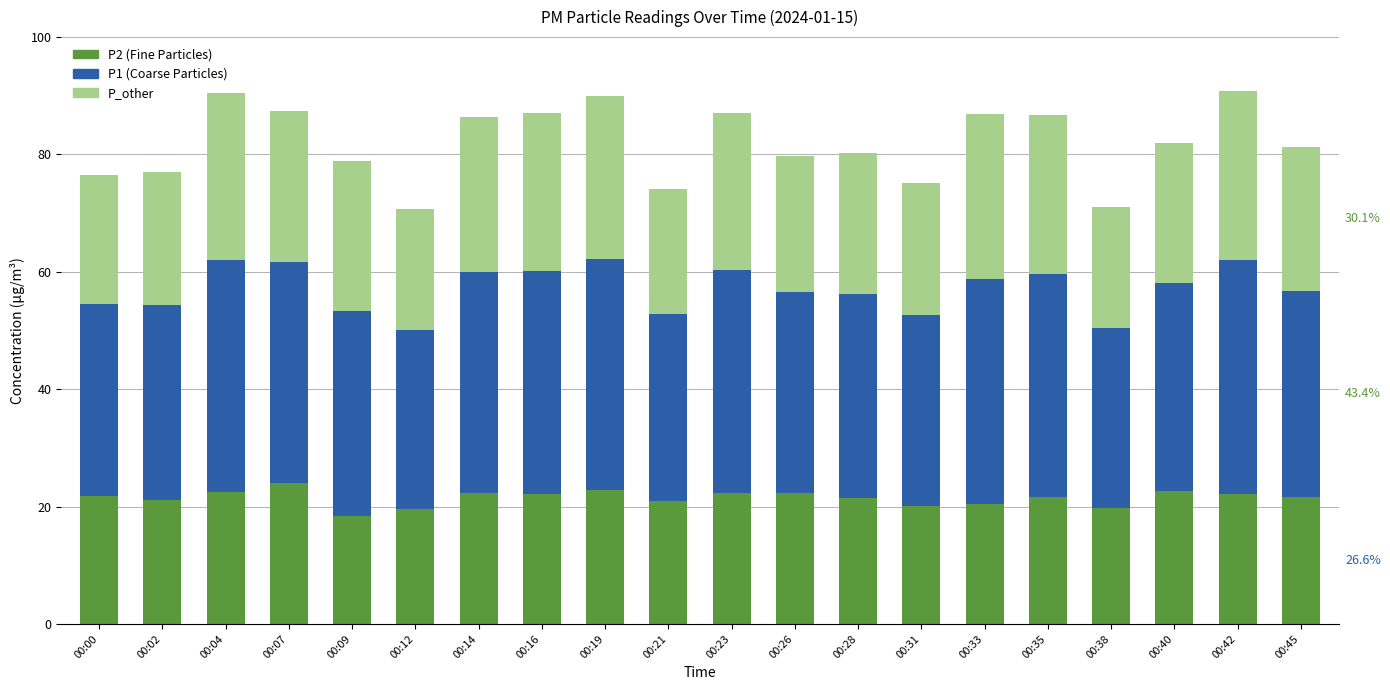

What is the total value across all series at 00:21?

74.2